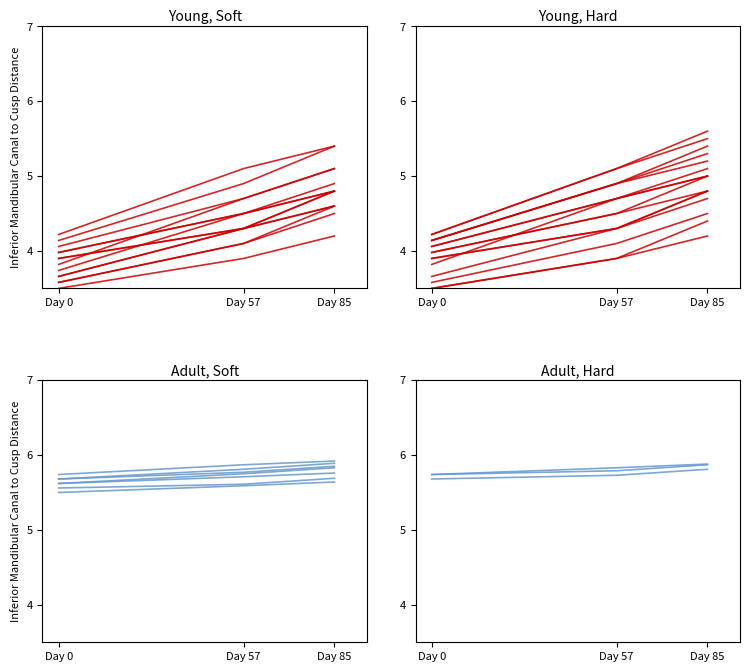

What is the difference between the maximum and minimum values in the Adult, Soft series?

0.1